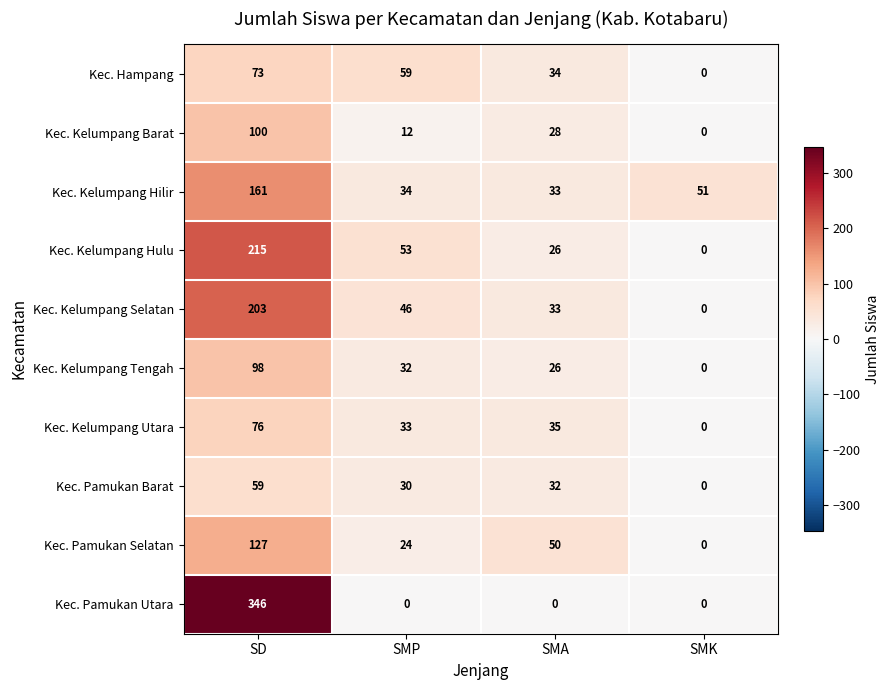

At how many categories does at least one series exceed 177?

1